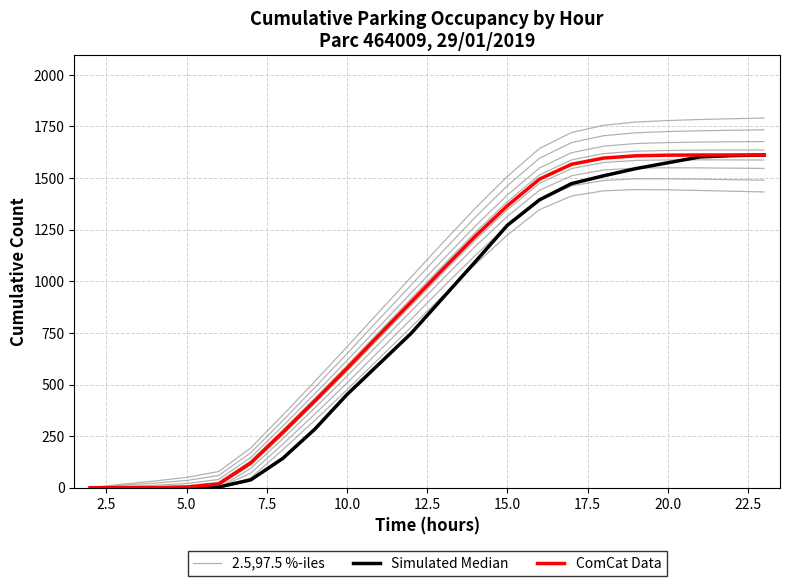

What is the highest value of the ComCat Data series?

1612.0